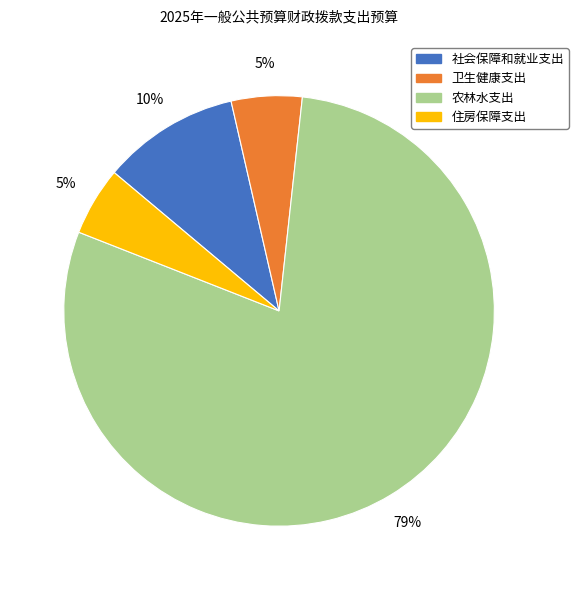

To the nearest percent, what is the average slice percentage?

25%